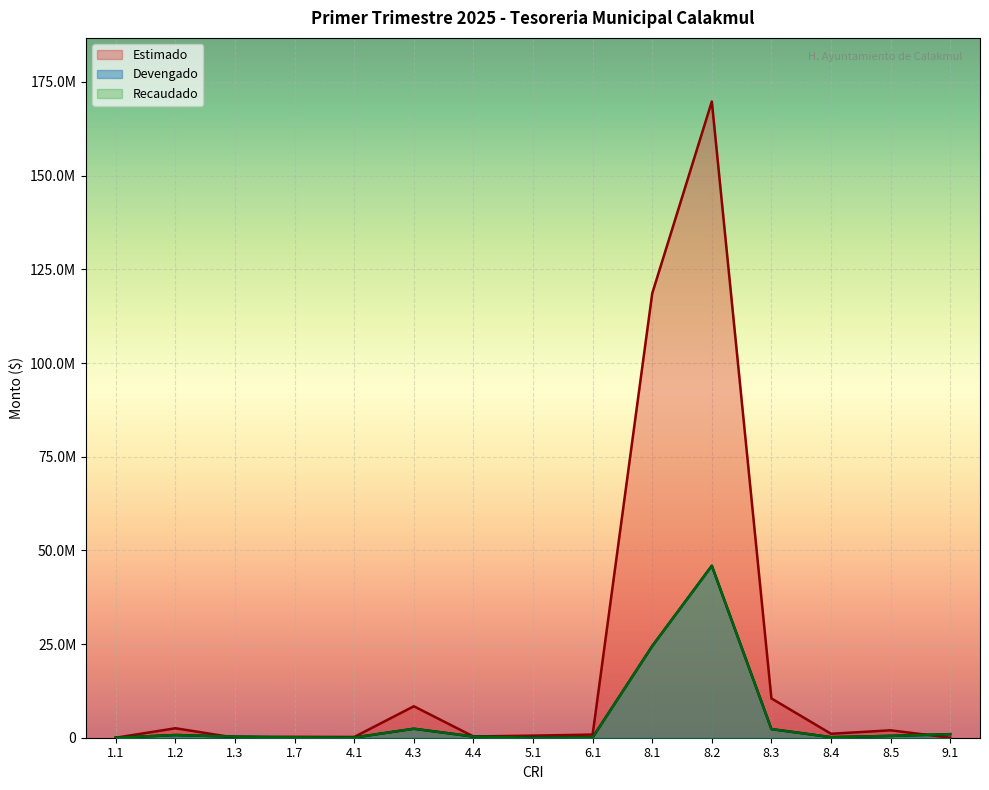

Reading left to right, extract all data points from this chart.

Devengado: 1.1=10617.8	1.2=720970.8	1.3=289863.9	1.7=128505.0	4.1=51250.0	4.3=2395290.5	4.4=314356.8	5.1=581.8	6.1=65319.5	8.1=24452721.7	8.2=45886423.0	8.3=2303096.5	8.4=152888.8	8.5=487861.8	9.1=946832.1
Recaudado: 1.1=10617.8	1.2=720970.8	1.3=289863.9	1.7=128505.0	4.1=51250.0	4.3=2395290.5	4.4=314356.8	5.1=581.8	6.1=65319.5	8.1=24452721.7	8.2=45886423.0	8.3=2303096.5	8.4=152888.8	8.5=487861.8	9.1=946832.1
Estimado: 1.1=0.0	1.2=2528801.0	1.3=0.0	1.7=238820.0	4.1=202836.0	4.3=8391294.0	4.4=328850.0	5.1=555000.0	6.1=840000.0	8.1=118575509.0	8.2=169782558.0	8.3=10487715.0	8.4=1053902.0	8.5=1978062.0	9.1=0.0